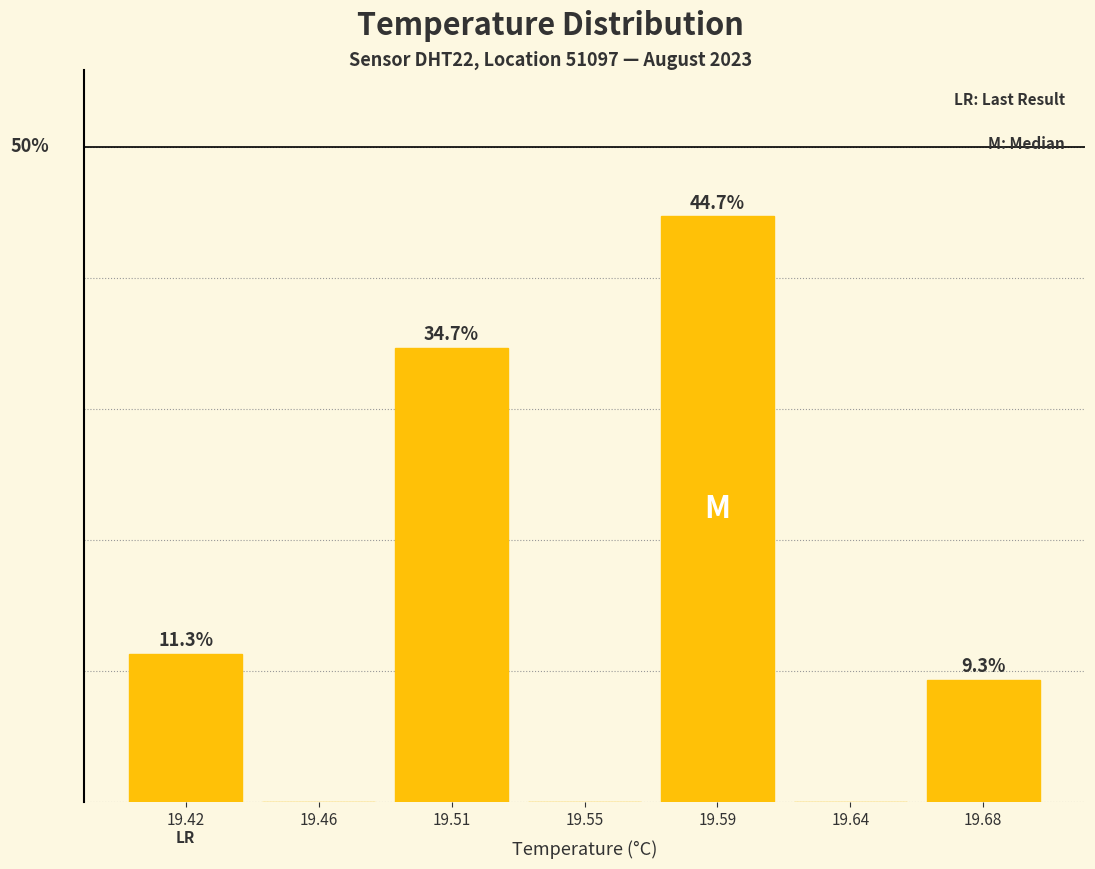

Are the bars horizontal?

No